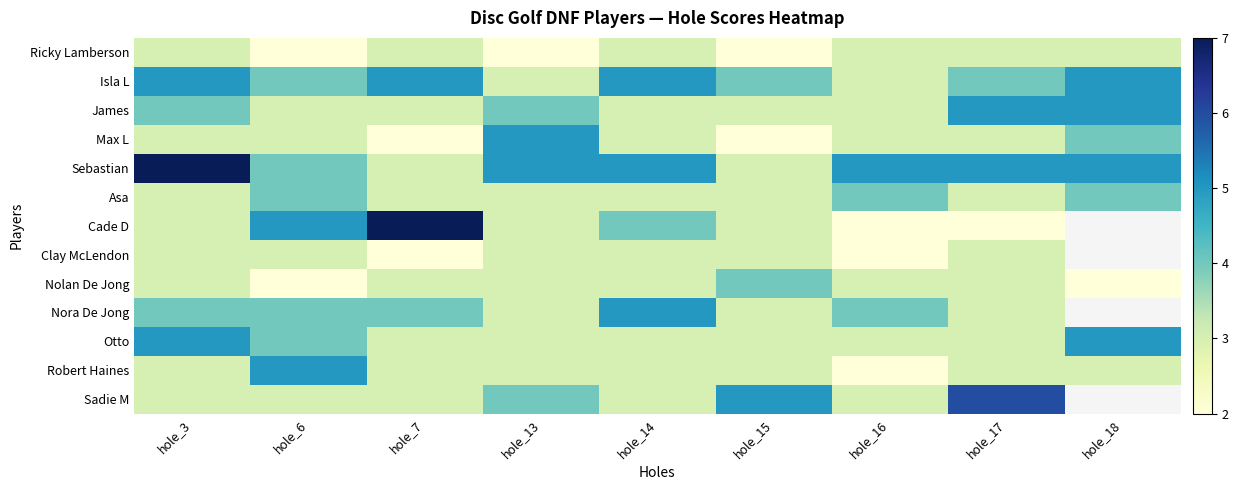

What is the maximum value for James?

5.0